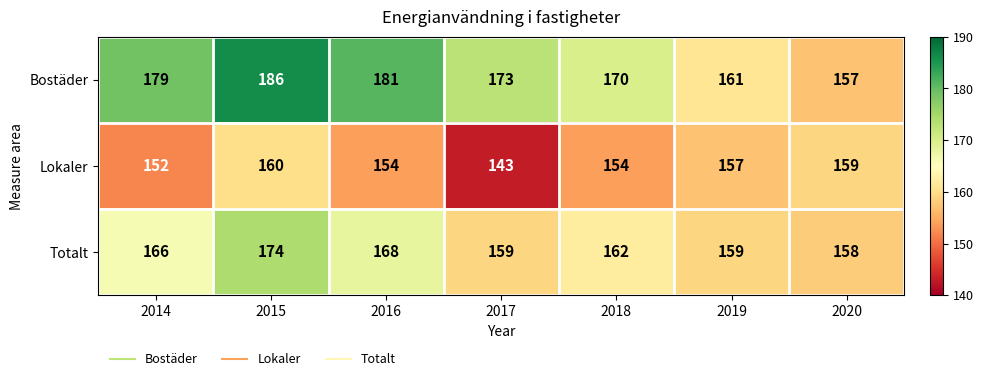

At how many categories does at least one series exceed 176?

3